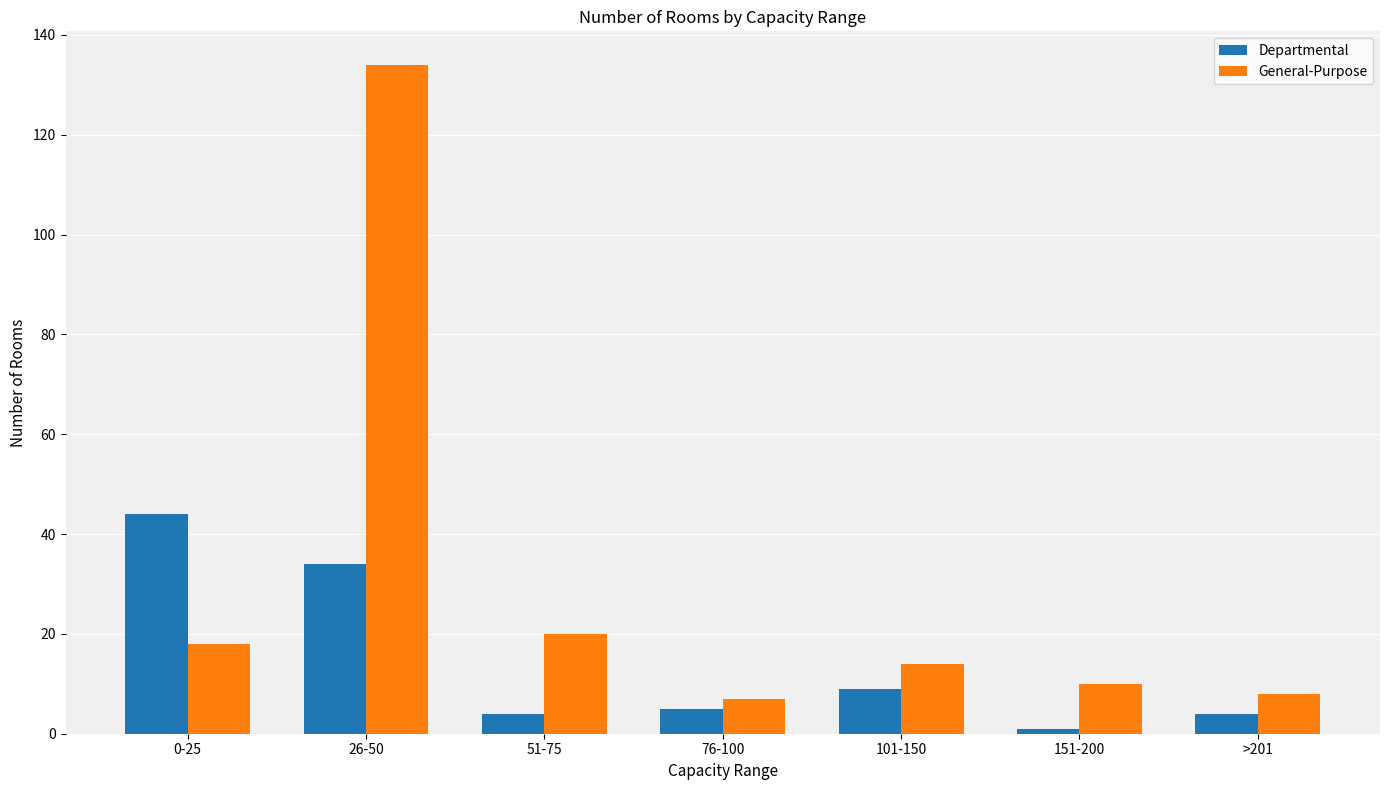

How many values in the Departmental series are below 5?

3